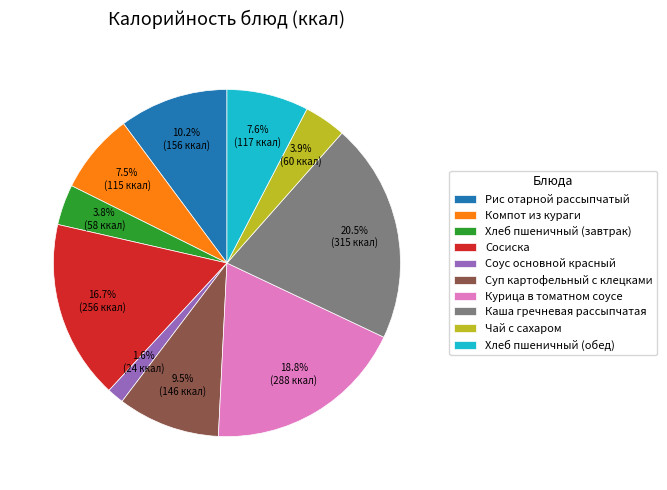

Is Чай с сахаром the majority of the pie?

No